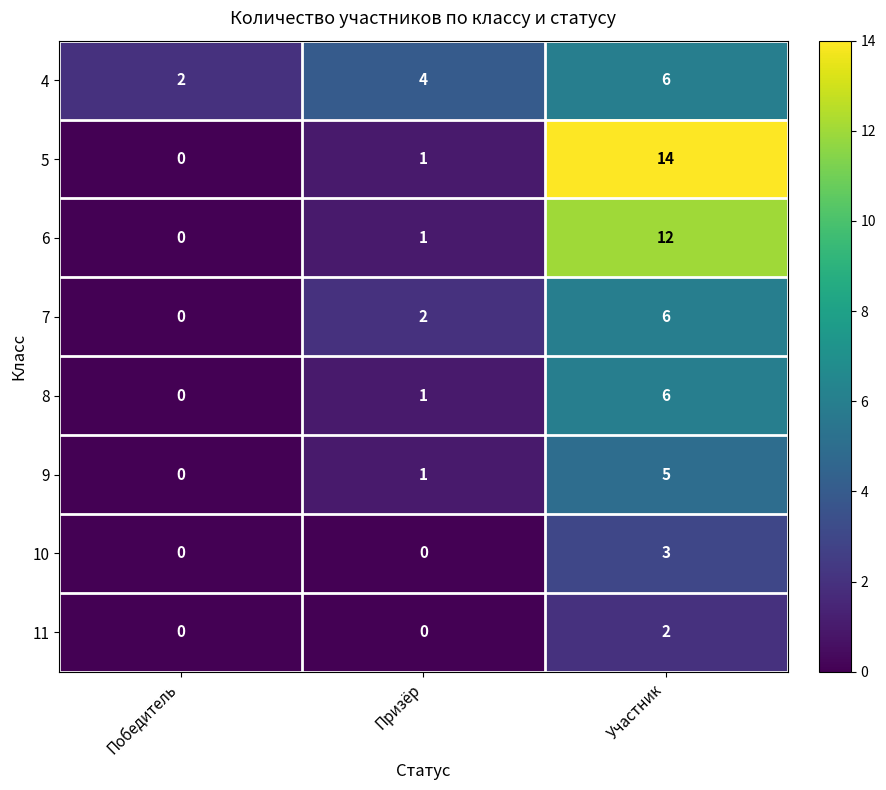

At how many categories does at least one series exceed 13?

1